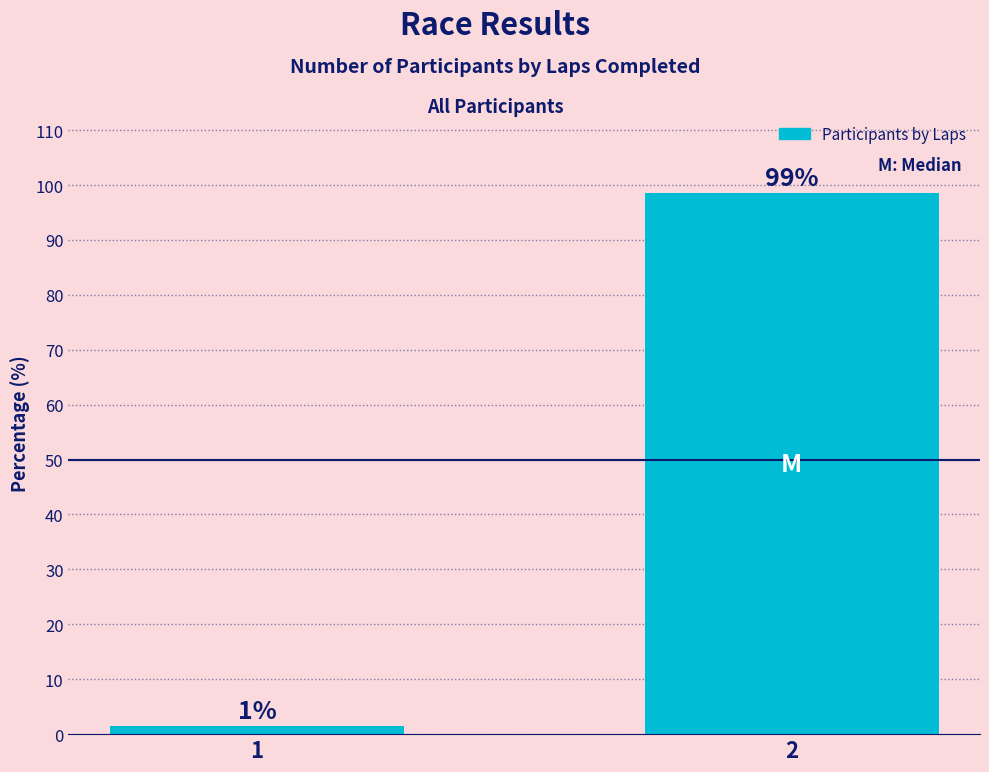

True or false: the data shows 98.5 at 2.

True